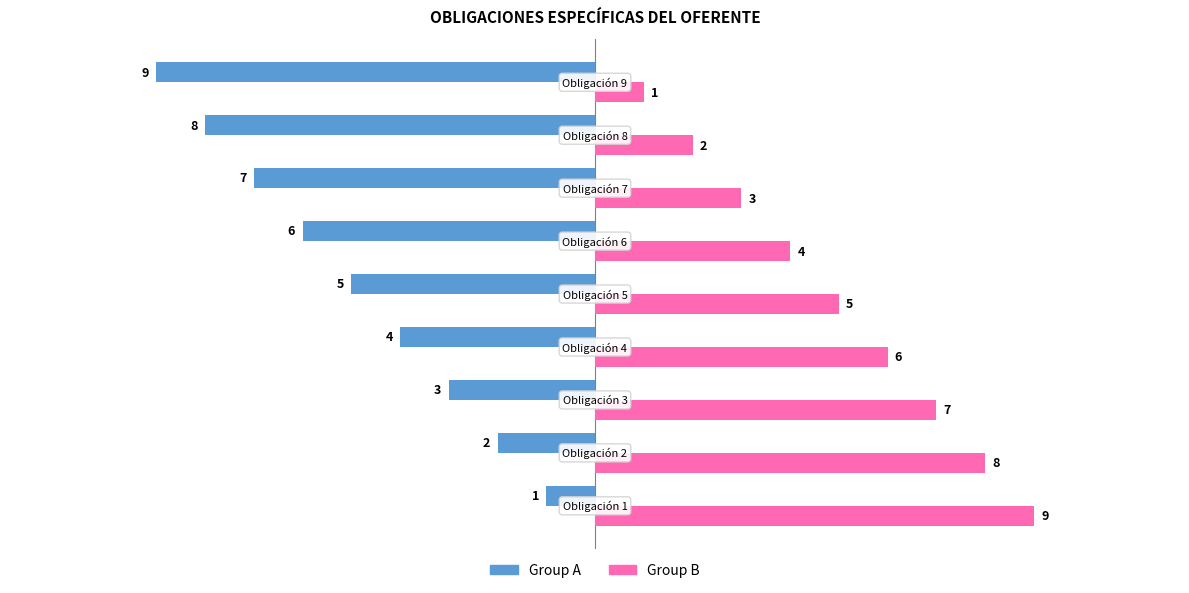

Rank the series by their maximum value, from highest to lowest.

Group B, Group A